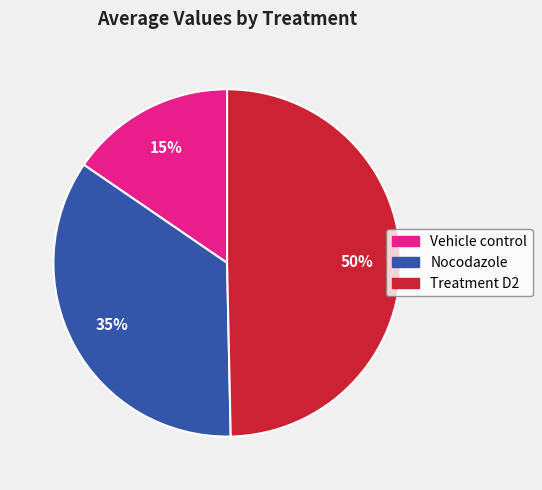

To the nearest percent, what portion does Vehicle control represent?

15%